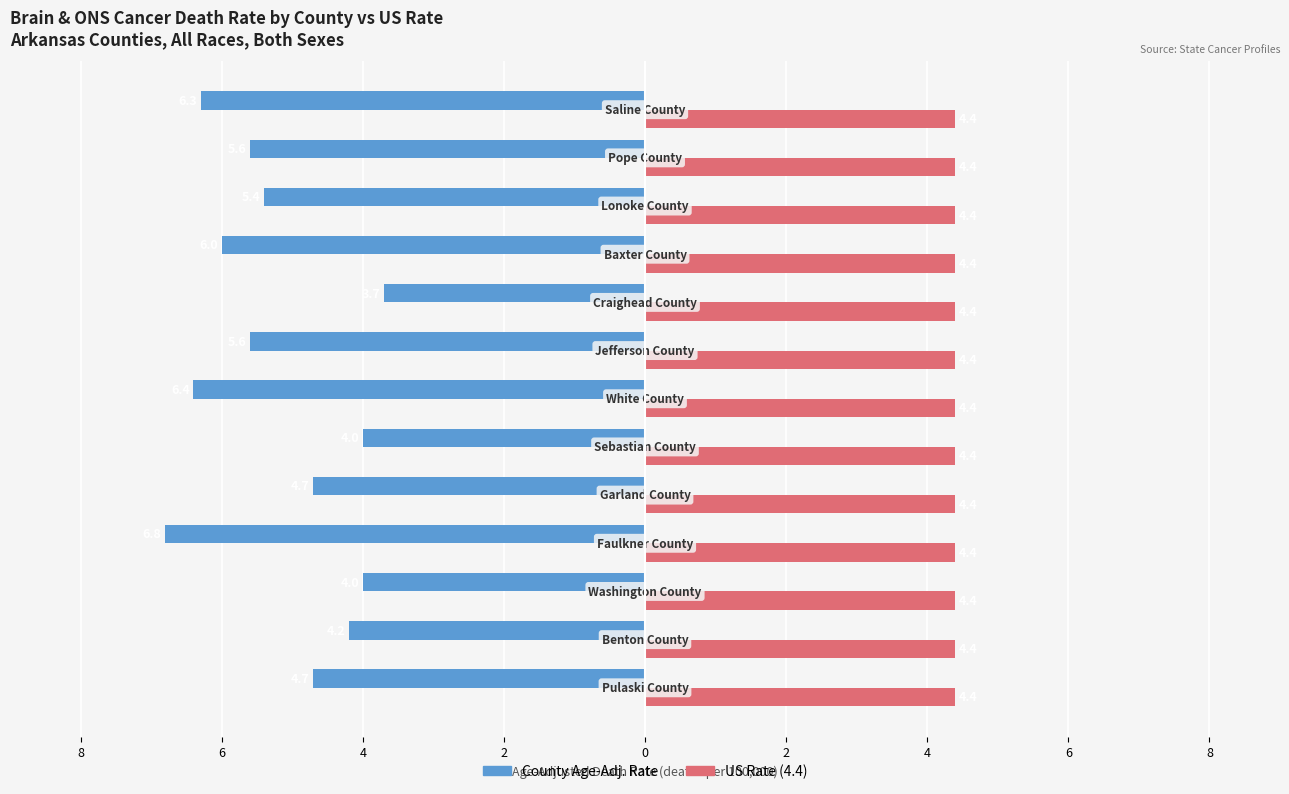

Does the chart contain any negative values?

Yes